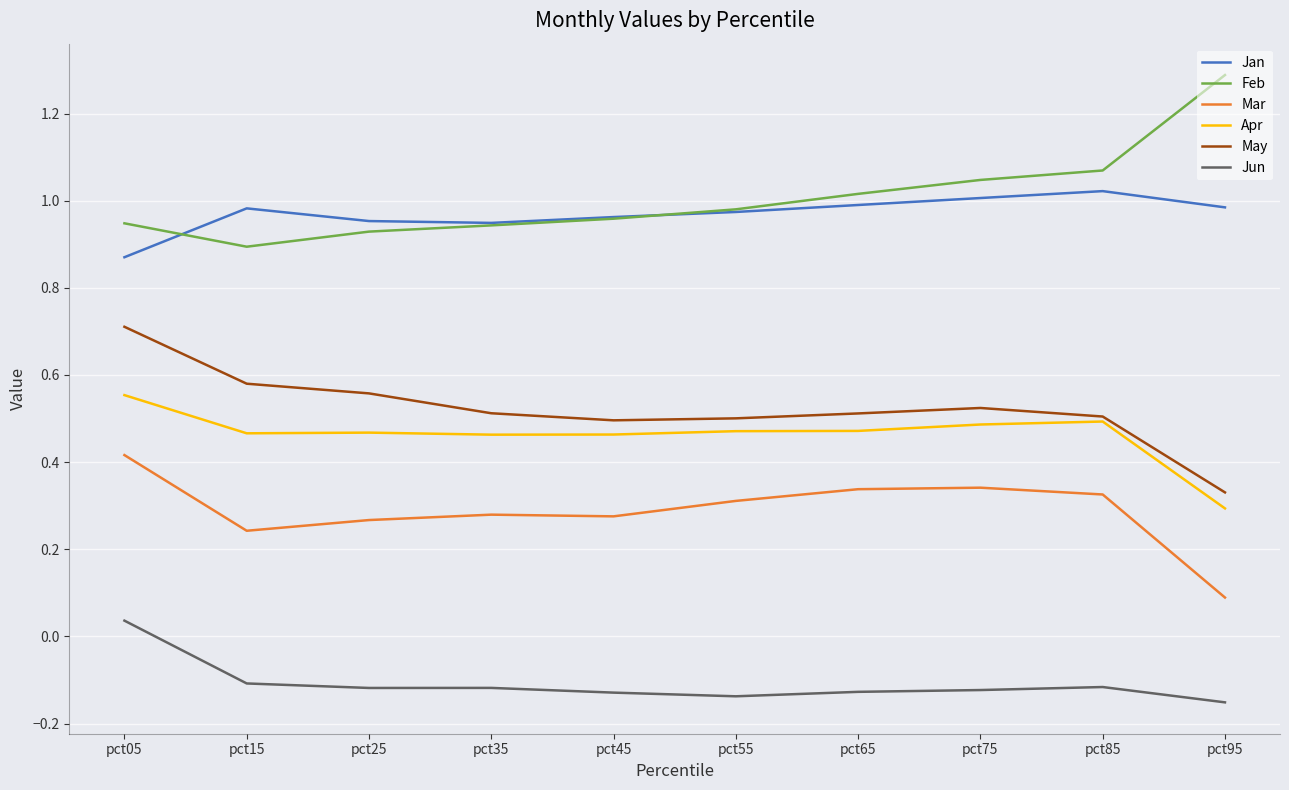

Rank the series by their maximum value, from highest to lowest.

Feb, Jan, May, Apr, Mar, Jun